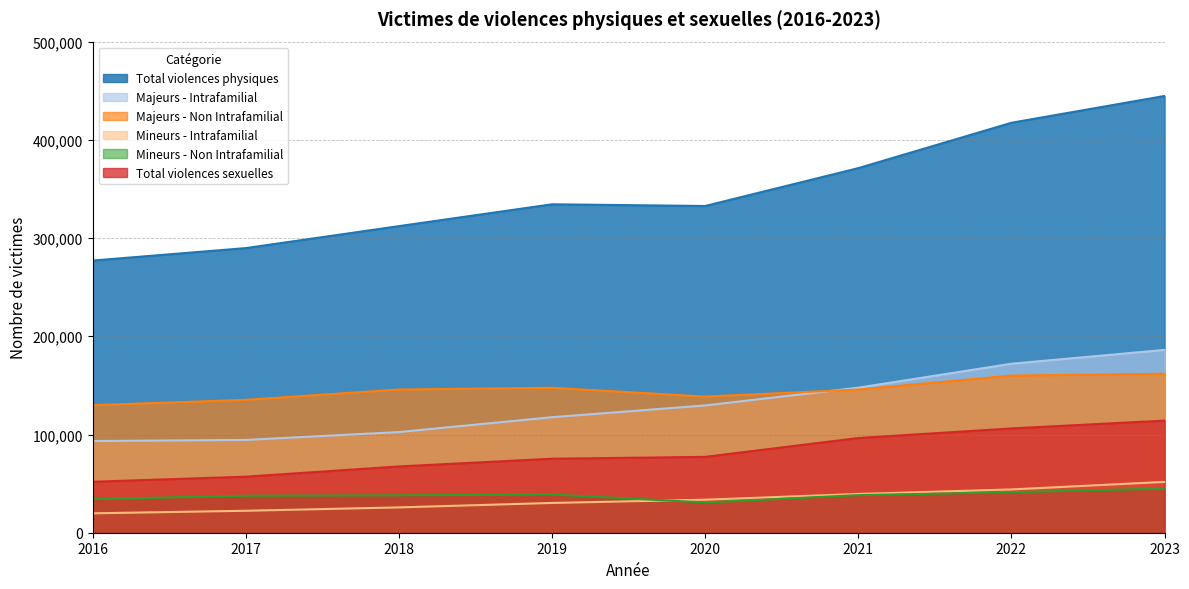

What is the approximate value of Majeurs - Non Intrafamilial at 2017?

135283